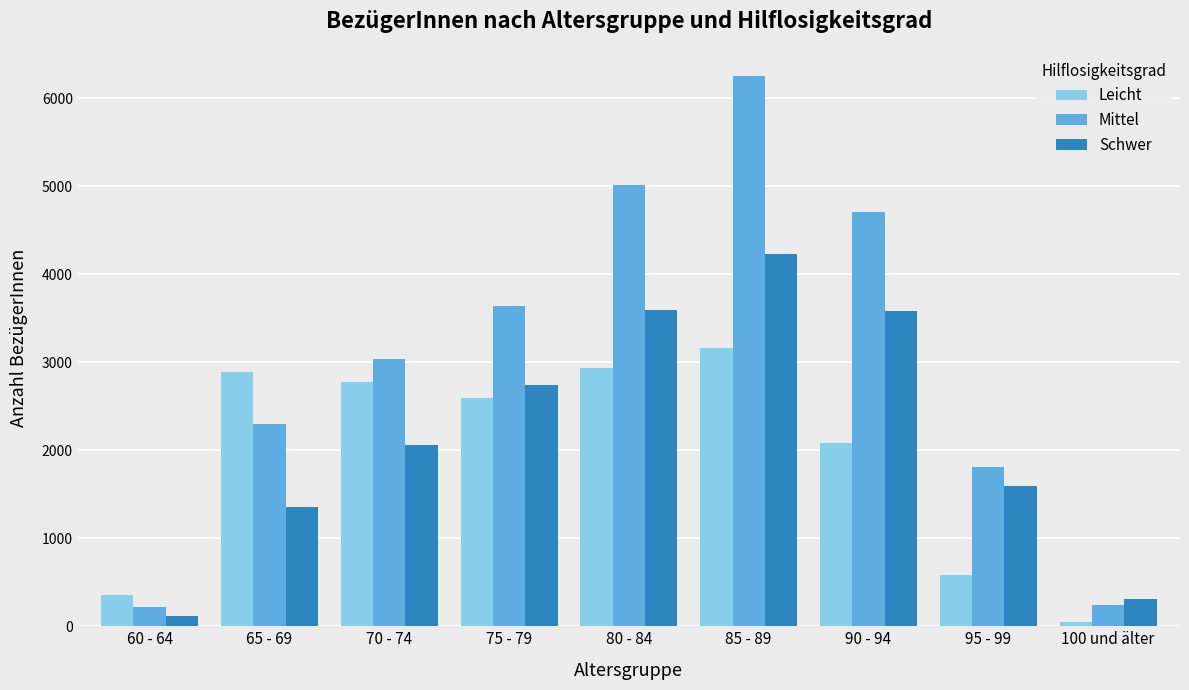

What position from the right is 100 und älter?

1